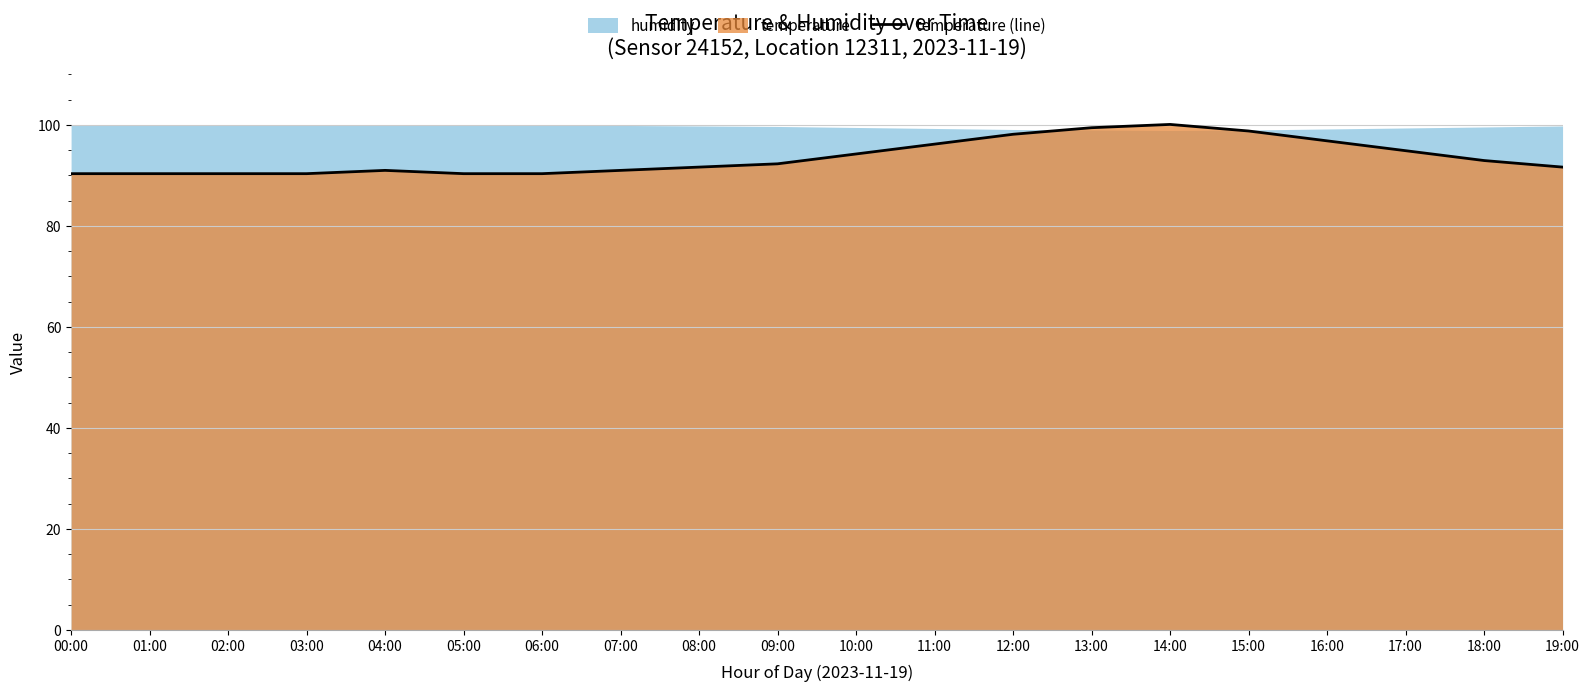

At which label does the data first exceed 92?

09:00